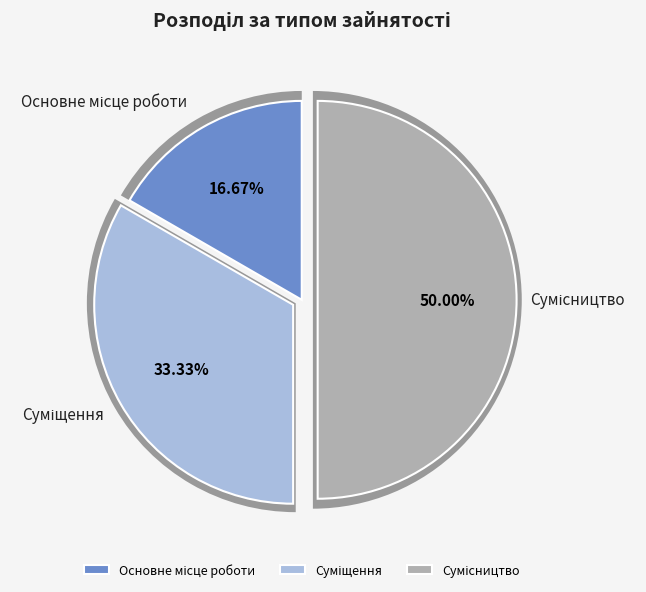

What is the largest slice in the pie chart?

Сумісництво